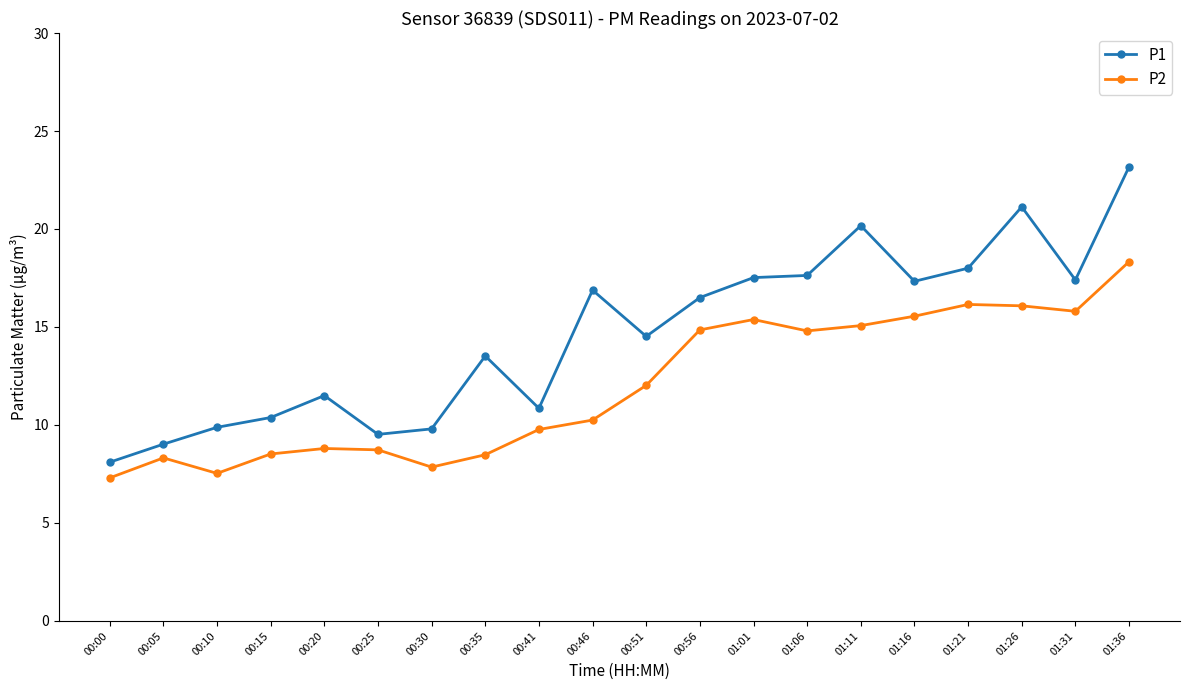

What are all the series names shown in the legend?

P1, P2